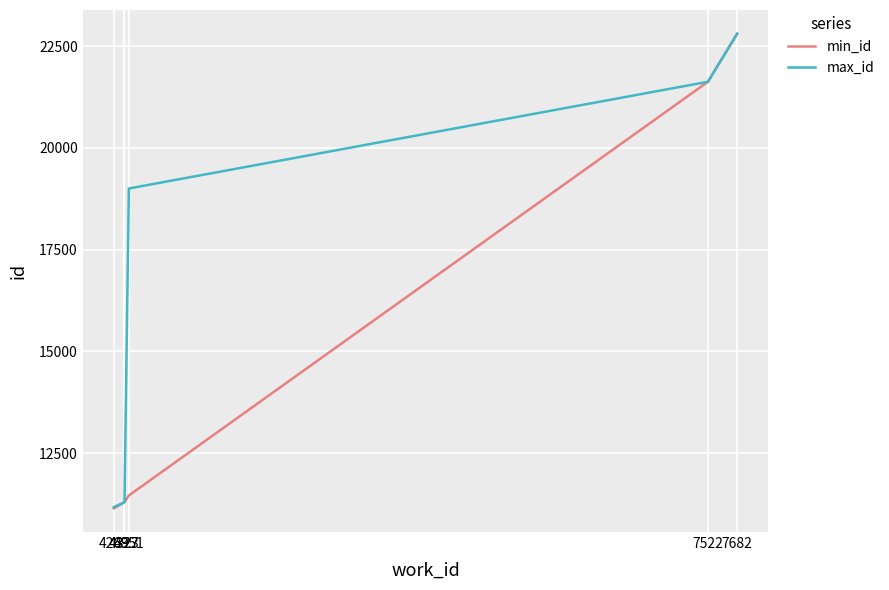

Rank the series by their average value, from lowest to highest.

min_id, max_id